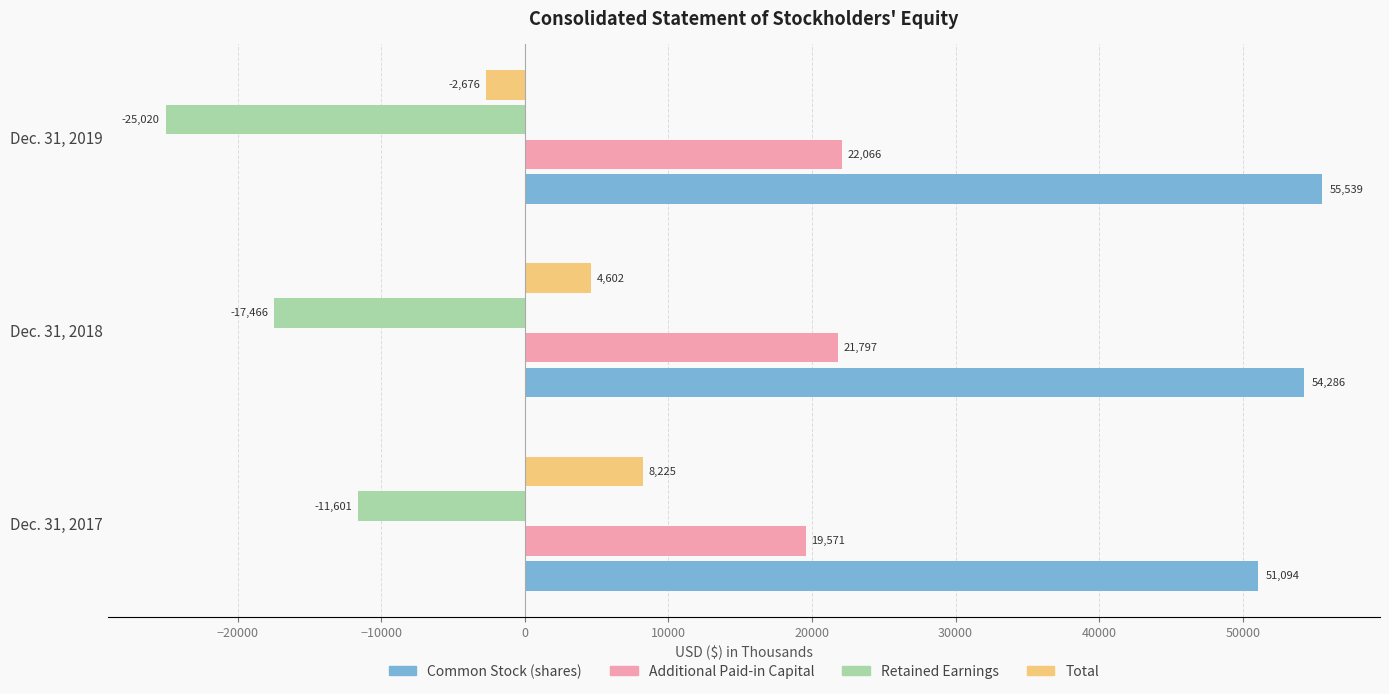

Is it true that Total equals 8225 at Dec. 31, 2017?

True